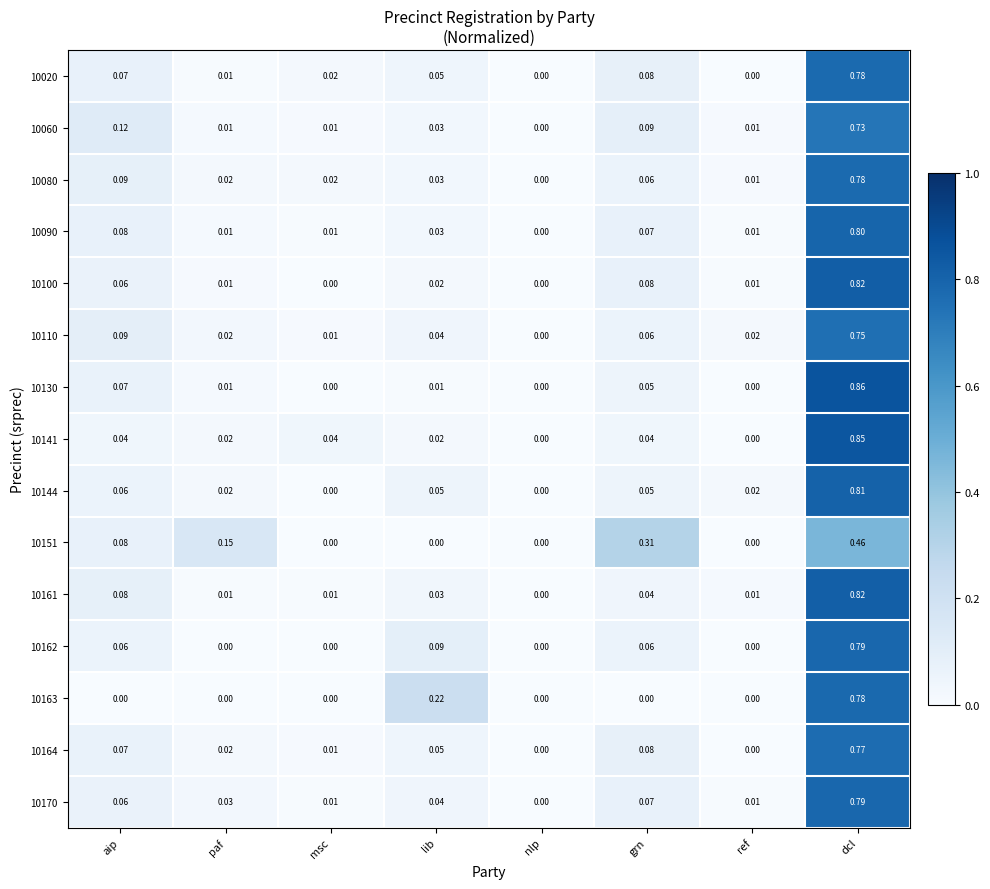

Which category has the lowest value in the 10110 series?

nlp